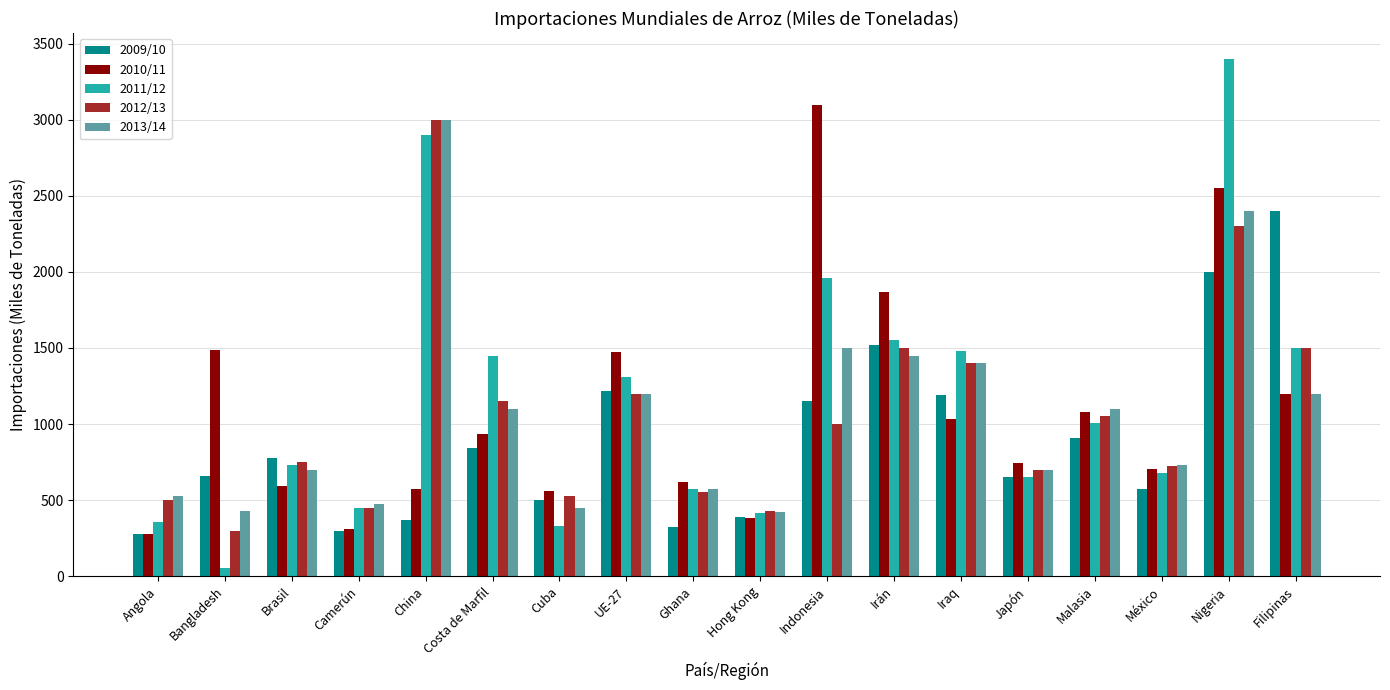

What is the difference between the maximum and second lowest values in the 2011/12 series?

3070